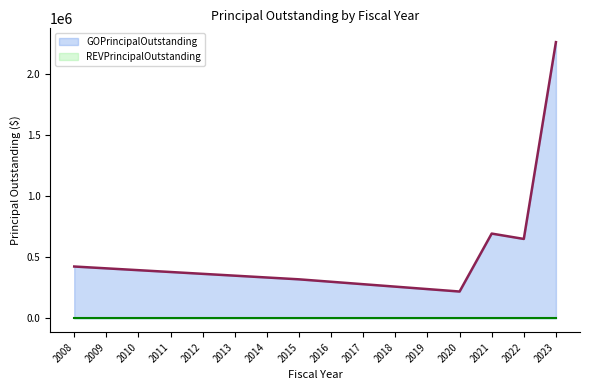

Which has a higher value, 2021 or 2011?

2021